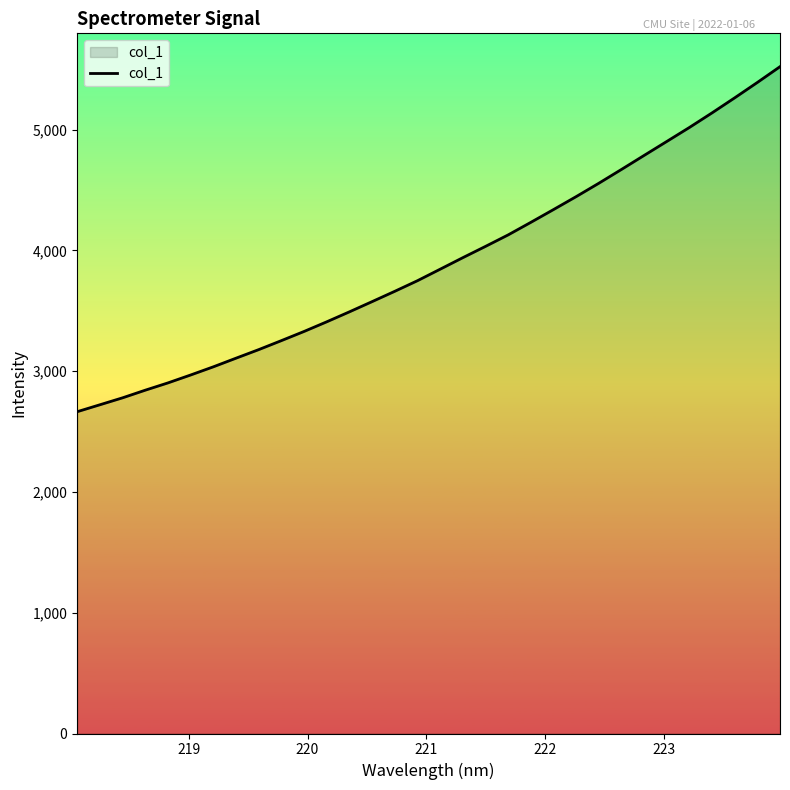

What is the maximum value shown in the chart?

5521.4